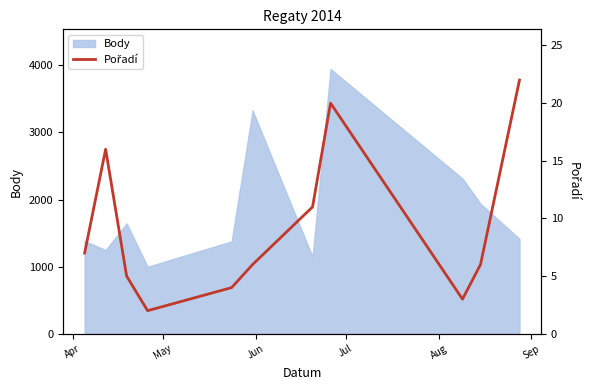

What is the value of the 11th point from the left?

22